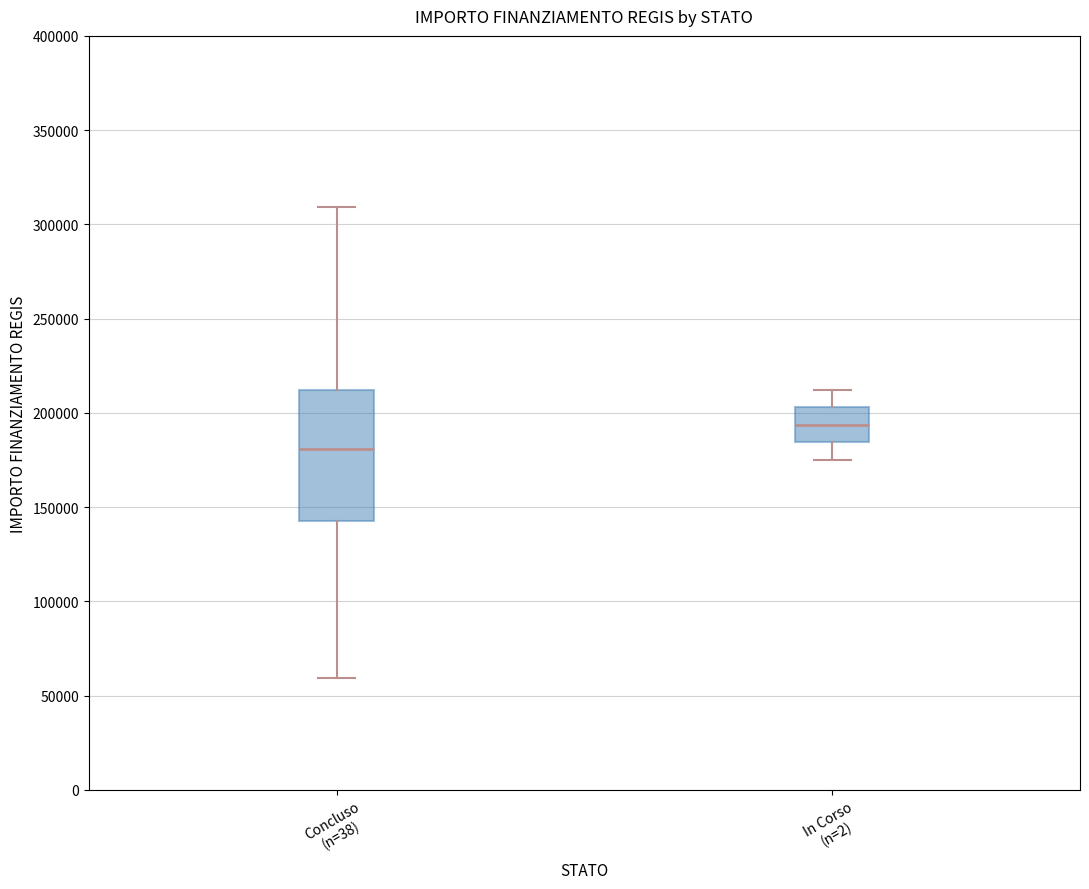

Reading left to right, transcribe this box plot: for each box, give where its median line is, the range the box spans, and where its two whiskers end, as read against the y-axis. The values are not printed on the chart, so give them approximately, as read against the axis.

Concluso (n=38): median 180000, box 145000 to 210000, whiskers 60000 to 310000
In Corso (n=2): median 195000, box 185000 to 205000, whiskers 175000 to 210000